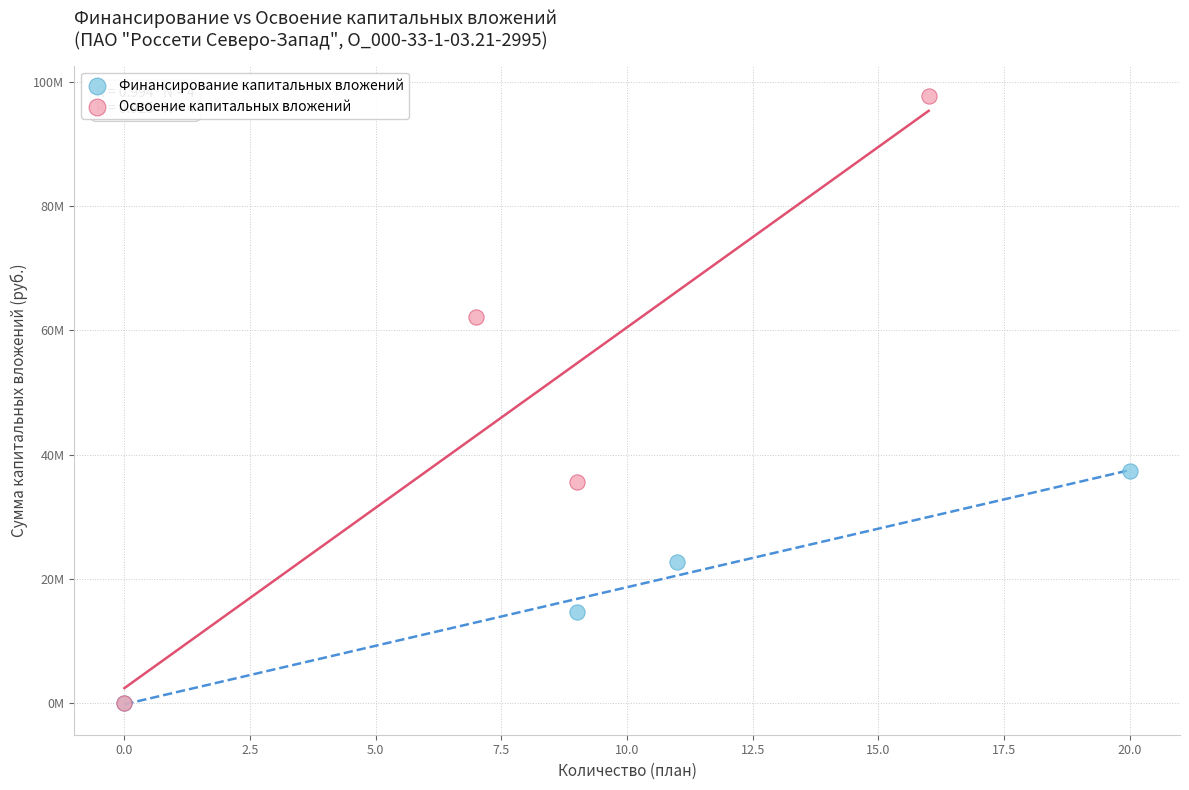

Which series reaches the maximum Y coordinate?

Освоение капитальных вложений